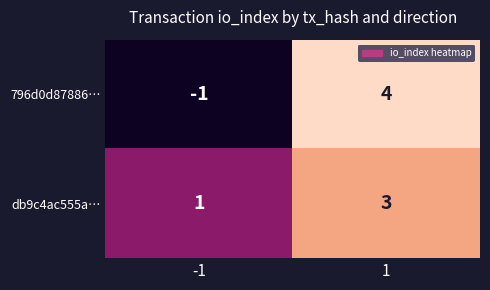

At -1, list the series in order from smallest to largest.

796d0d87886…, db9c4ac555a…